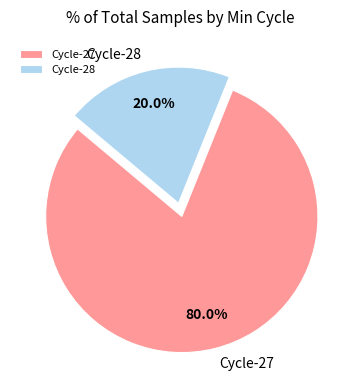

Which slice is the largest?

Cycle-27